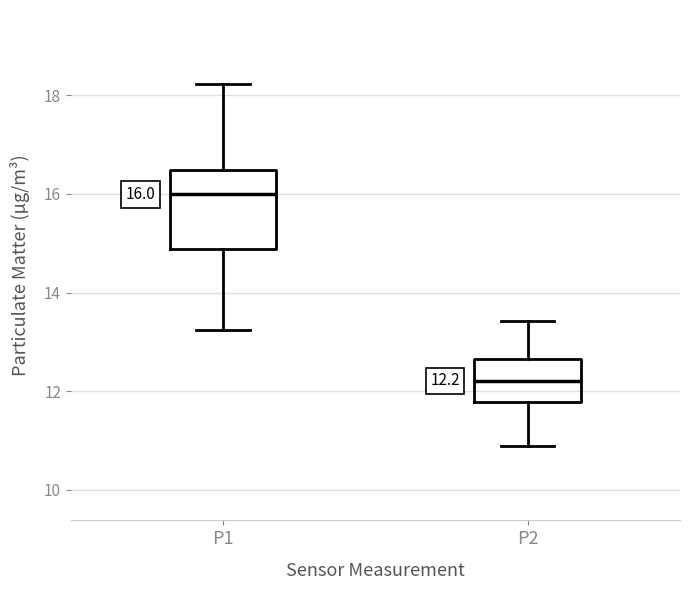

Which box has the lowest median line?

P2